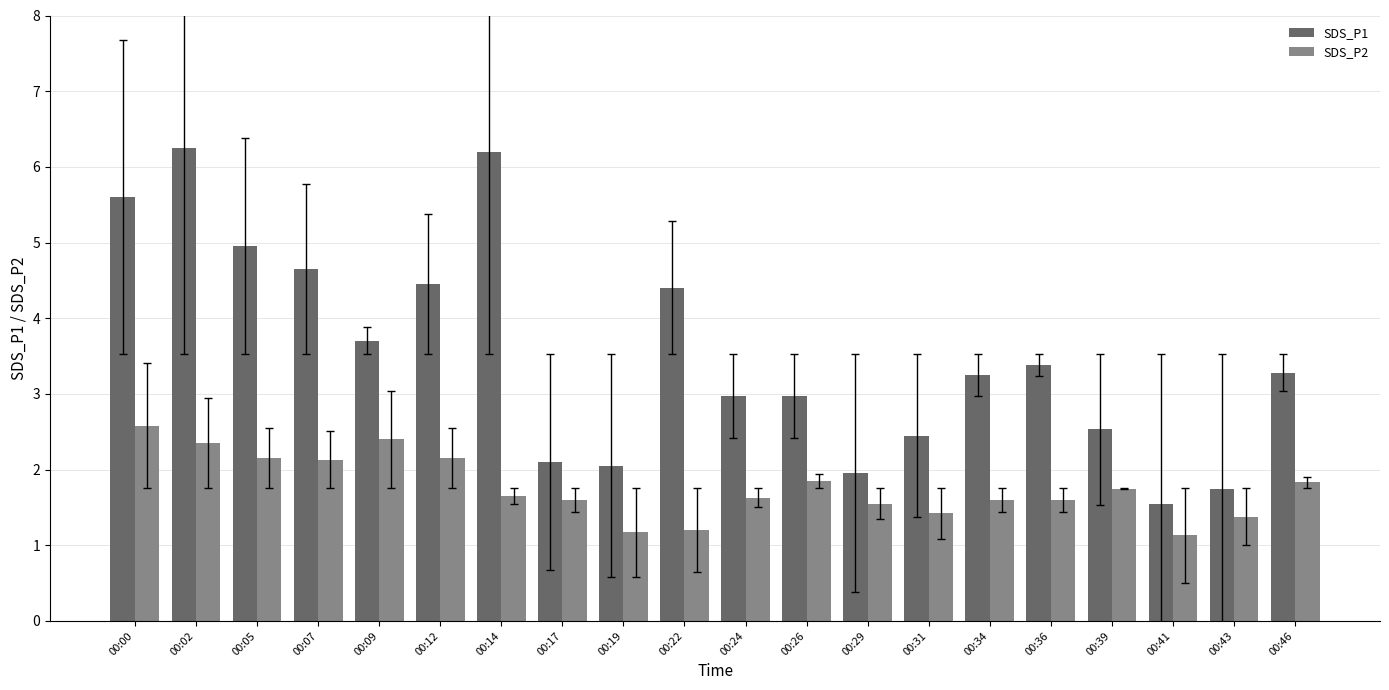

How many bars are there in total?

40